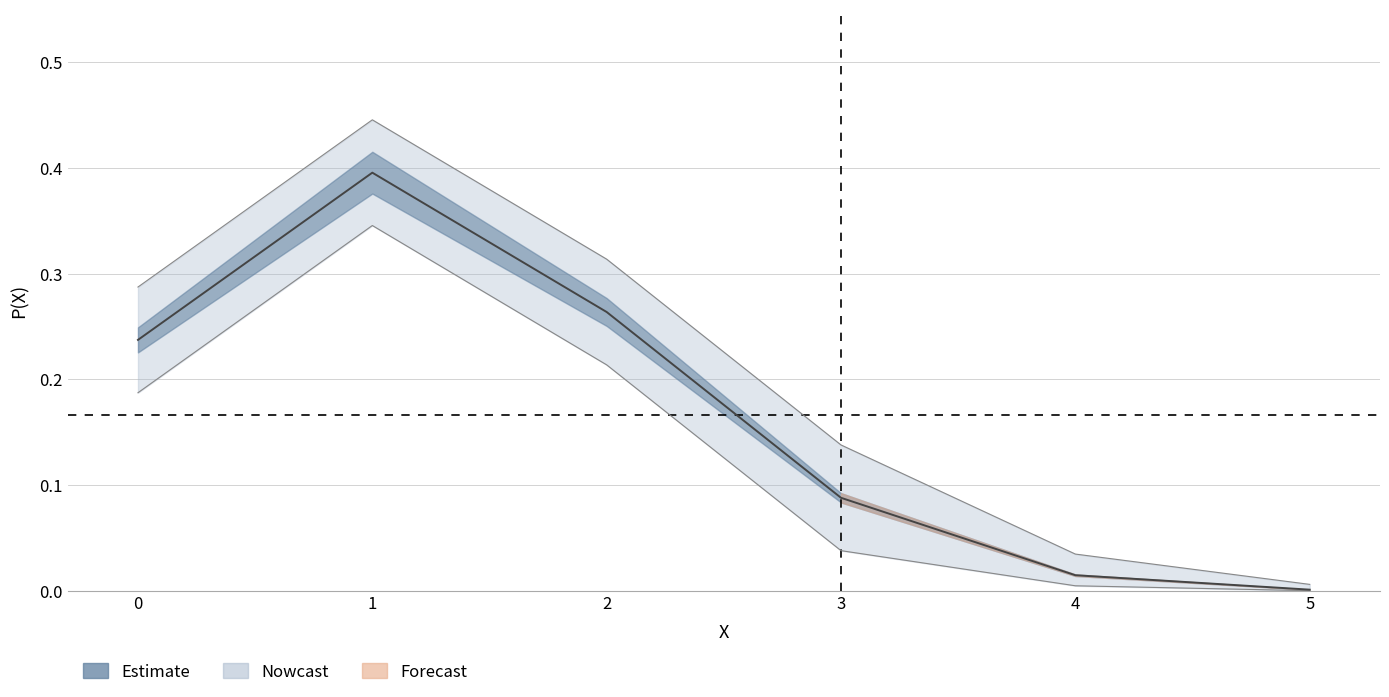

The P(X)_lower series shows 0.0 at 4. True or false?

False